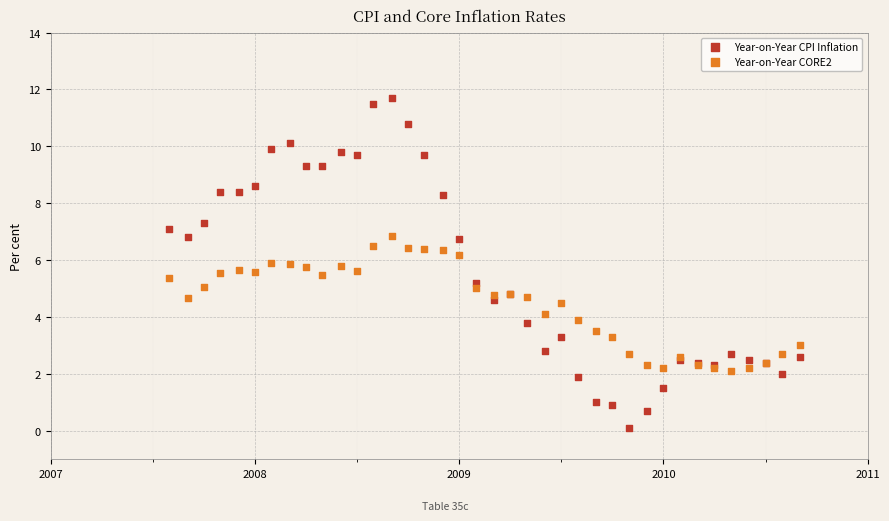

Which series contains the lowest Y value?

Year-on-Year CPI Inflation